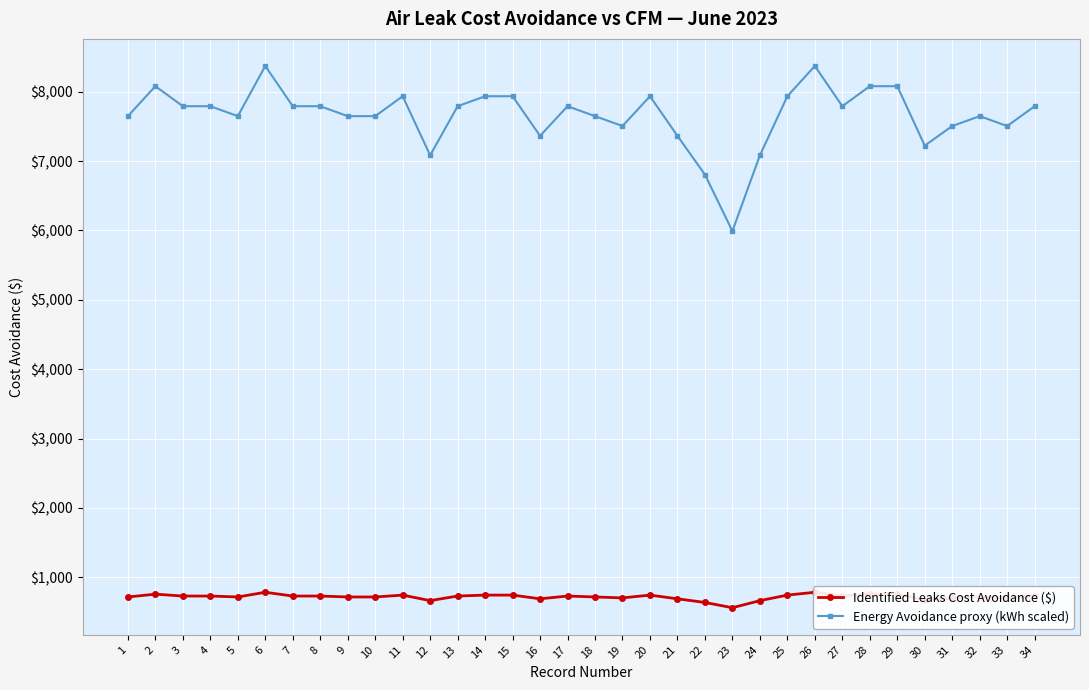

What is the difference between the maximum and minimum values in the Identified Leaks Cost Avoidance ($) series?

222.8